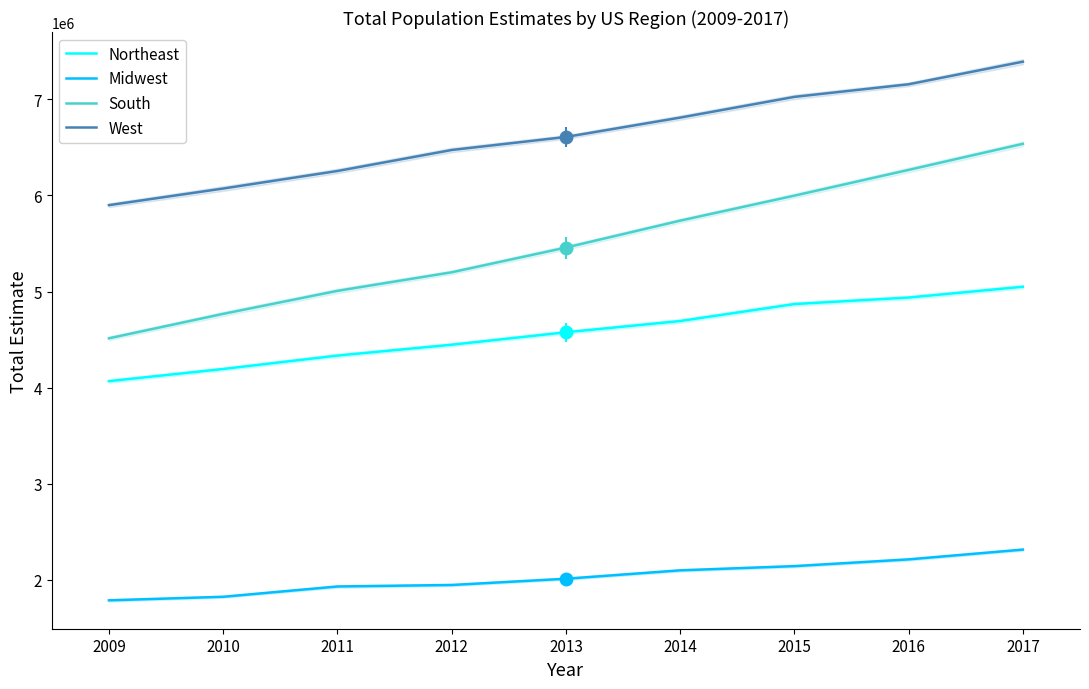

Rank the series at 2013 from lowest to highest value.

Midwest, Northeast, South, West